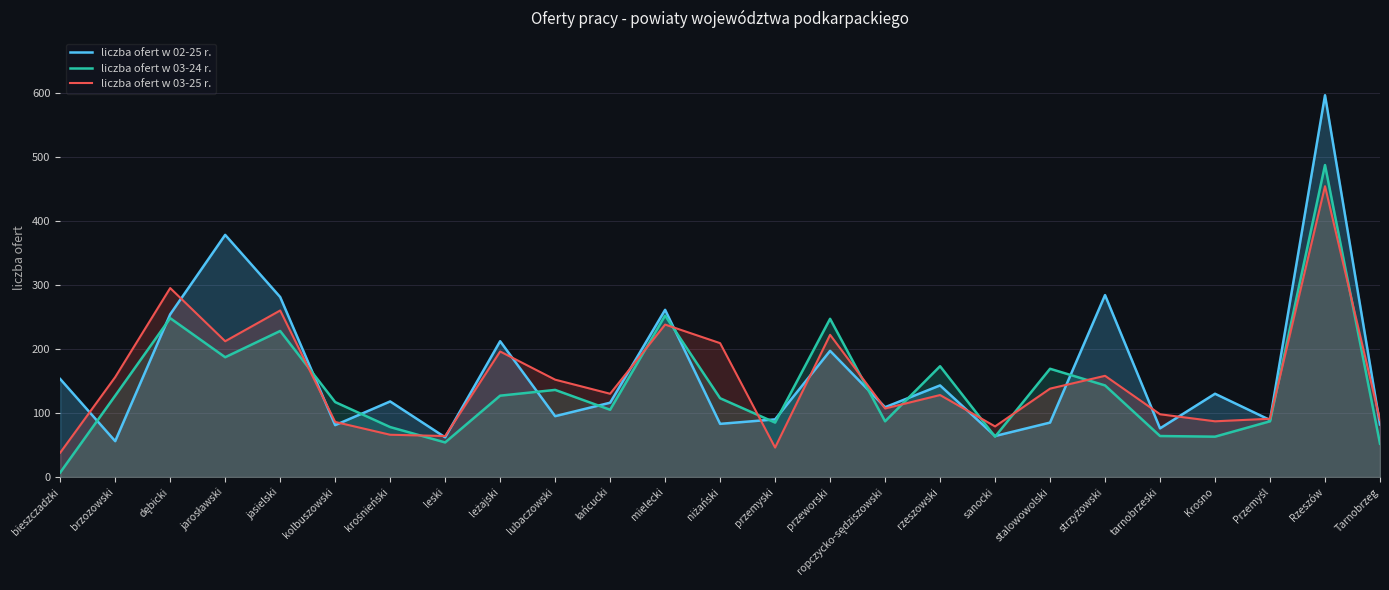

True or false: liczba ofert w 03-24 r. has a value of 64 at tarnobrzeski.

True